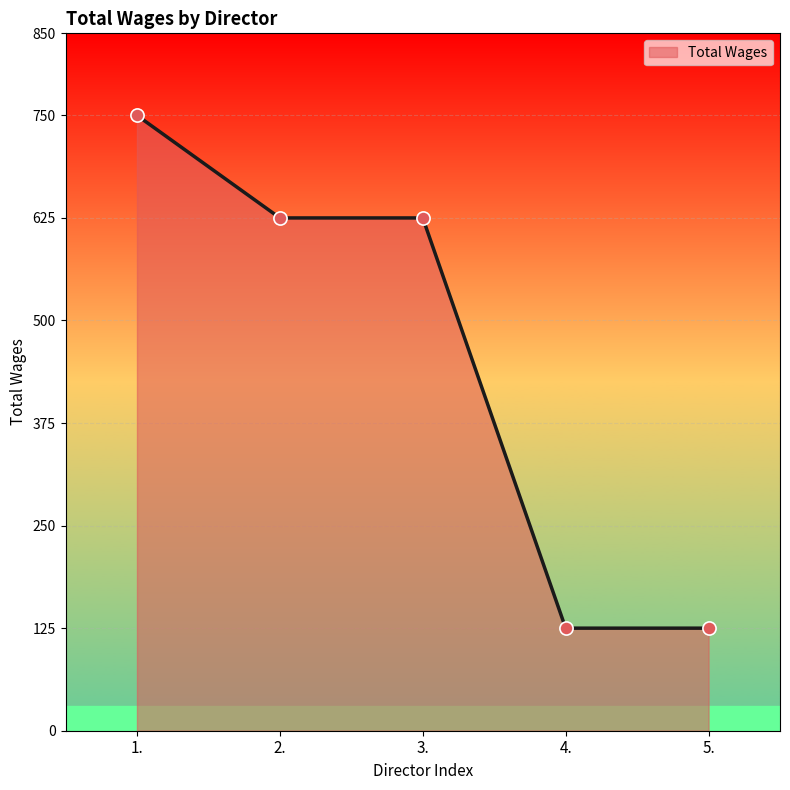

What is the change in value from 1. to 3.?

-125